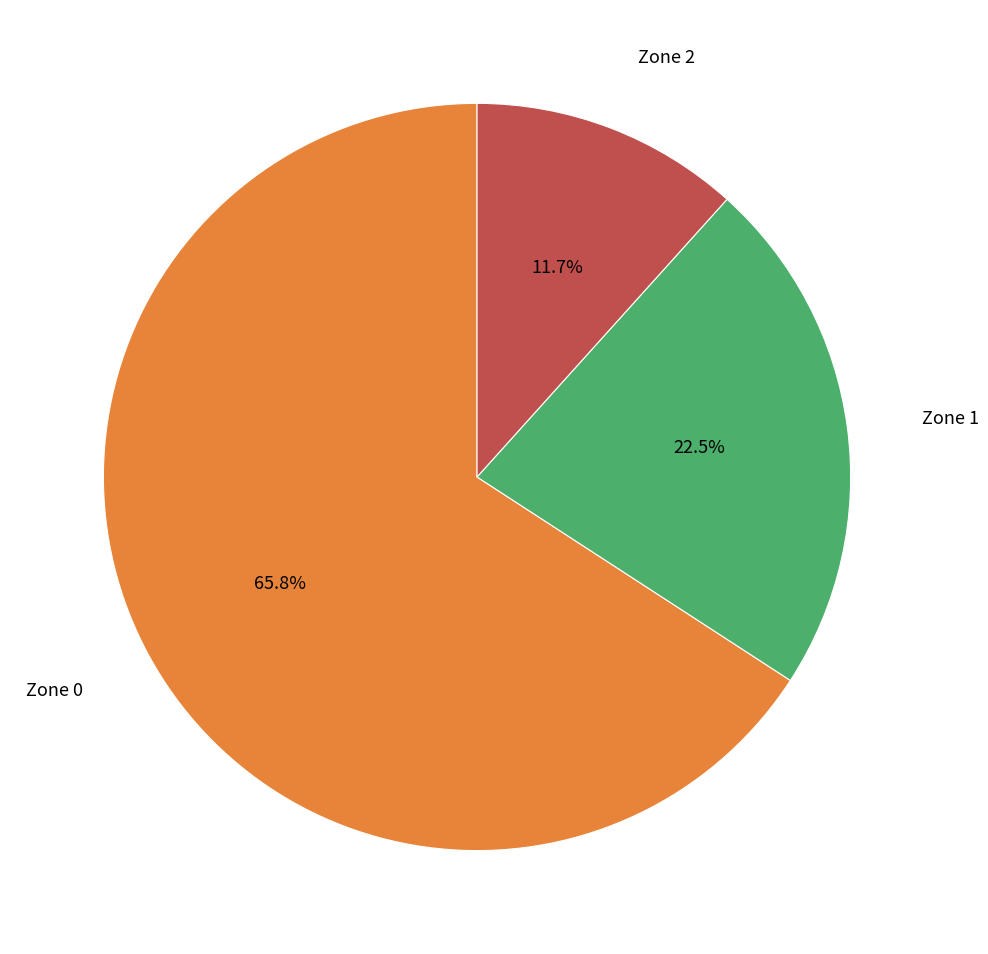

Is there any slice that represents more than half of the pie?

Yes